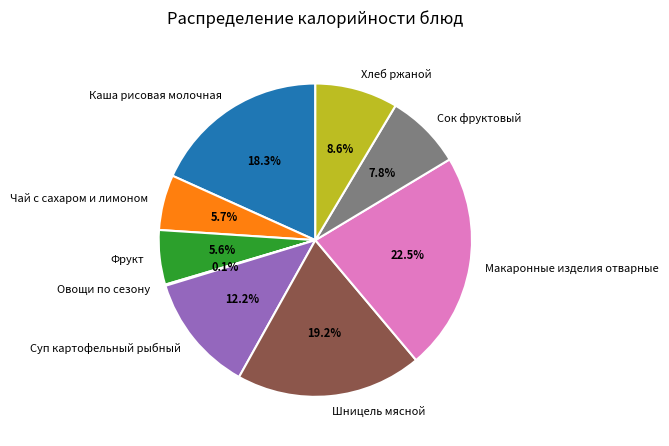

What is the total percentage of Суп картофельный рыбный and Хлеб ржаной?

20.8%